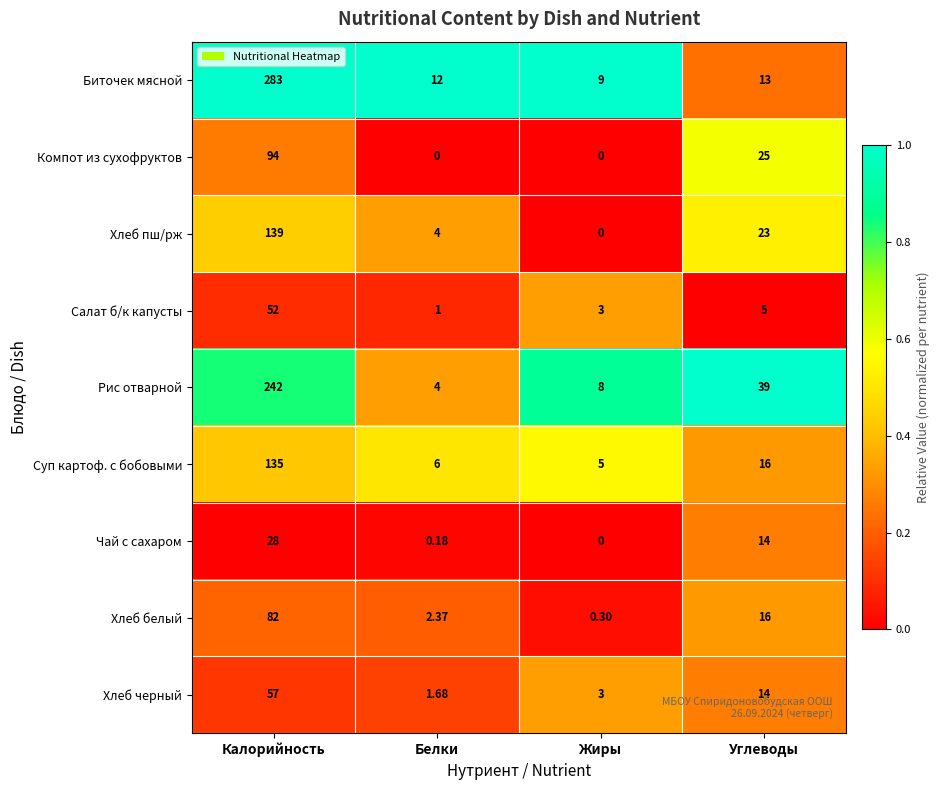

Which series has the largest total across all categories?

Биточек мясной